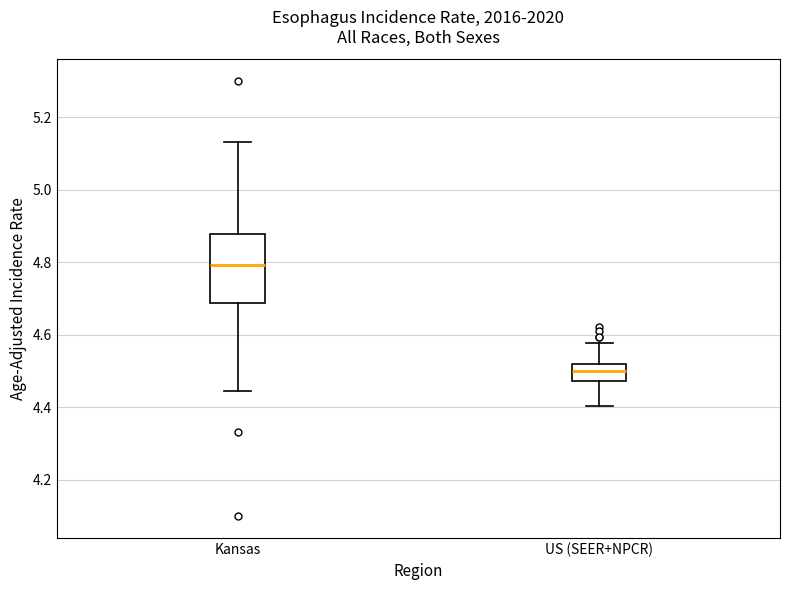

Which box is the tallest, from its lower edge to its upper edge?

Kansas